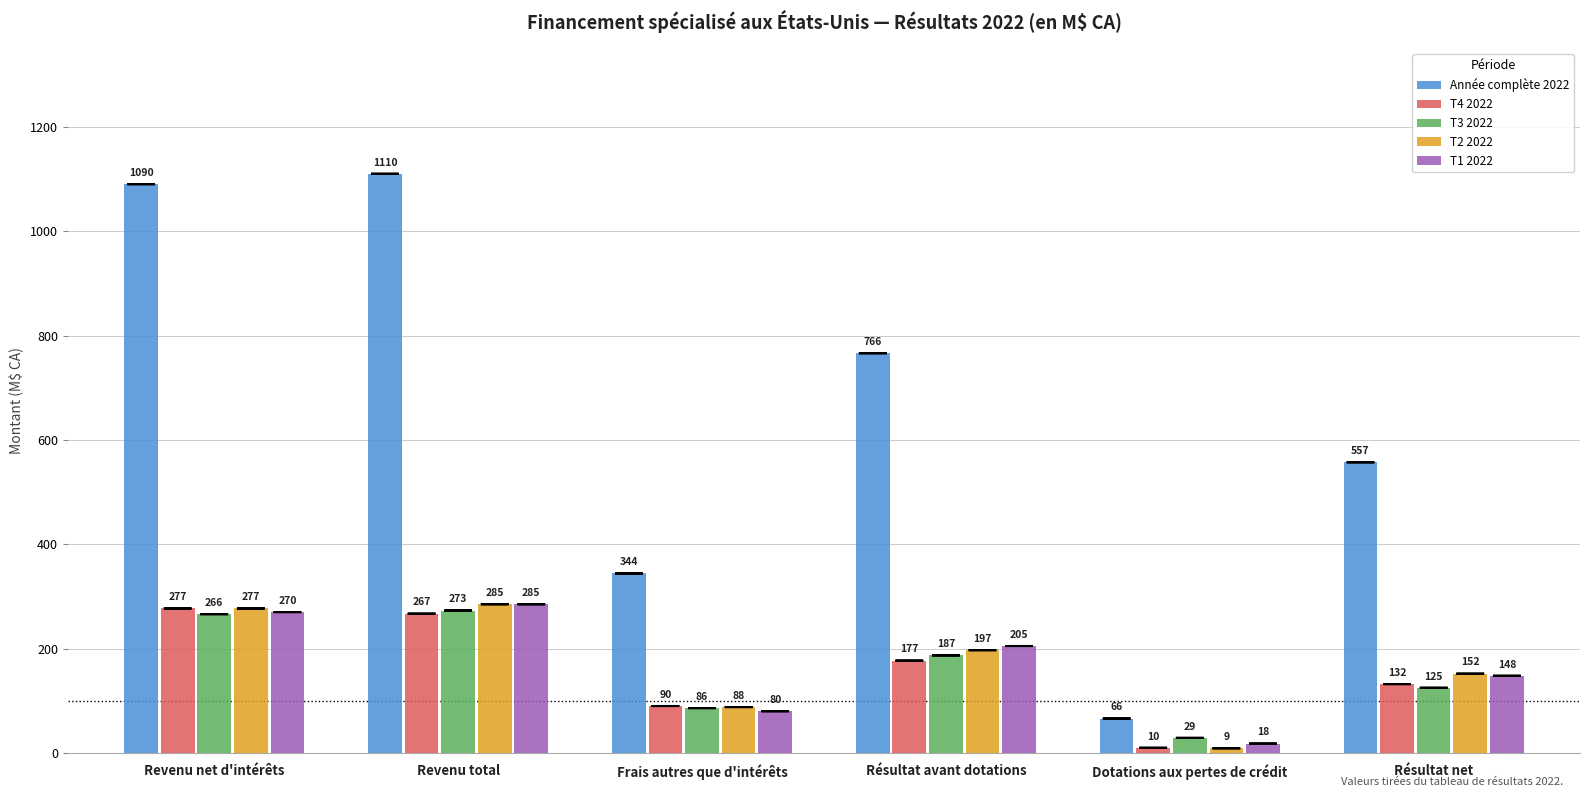

What is the difference between the T1 2022 values at Résultat net and Frais autres que d'intérêts?

68